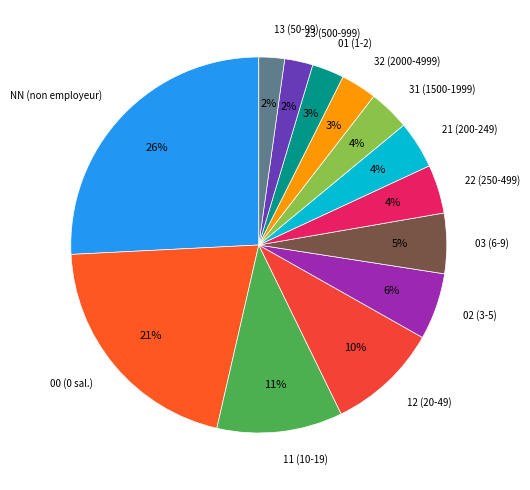

Count the number of slices in the pie.

13